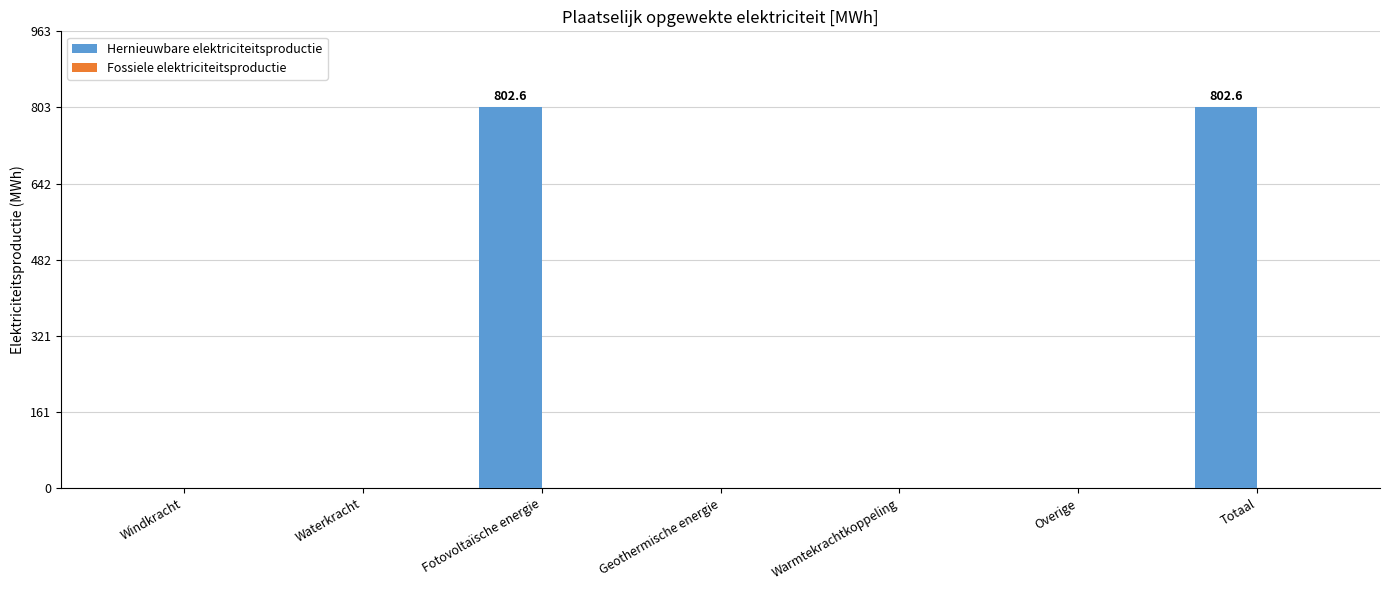

Is it true that the value at Waterkracht is 0.0?

True